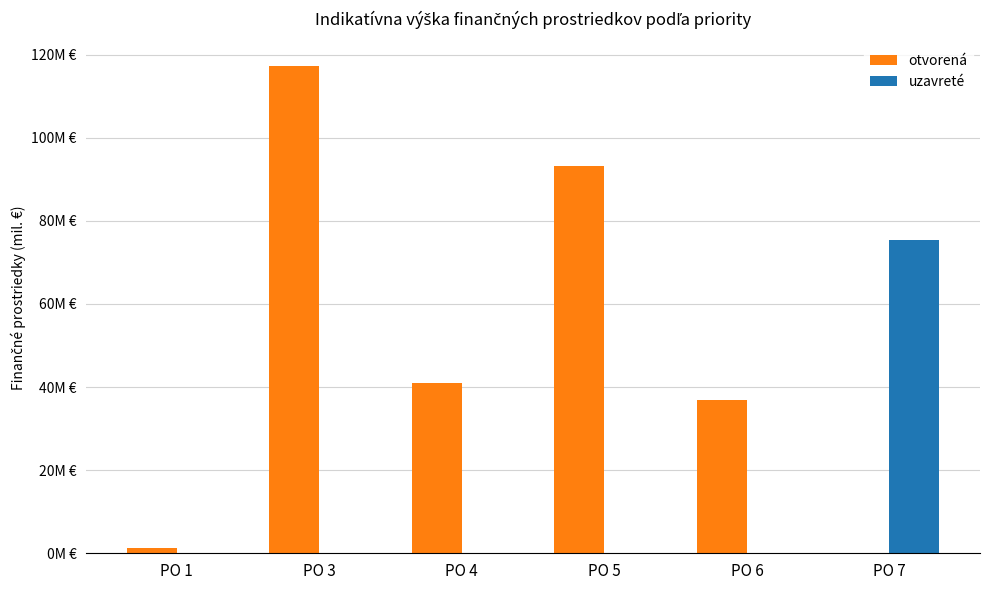

Which series has the widest spread of values?

otvorená